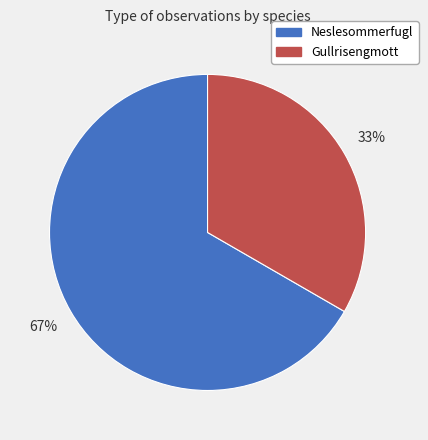

Count the number of slices in the pie.

2